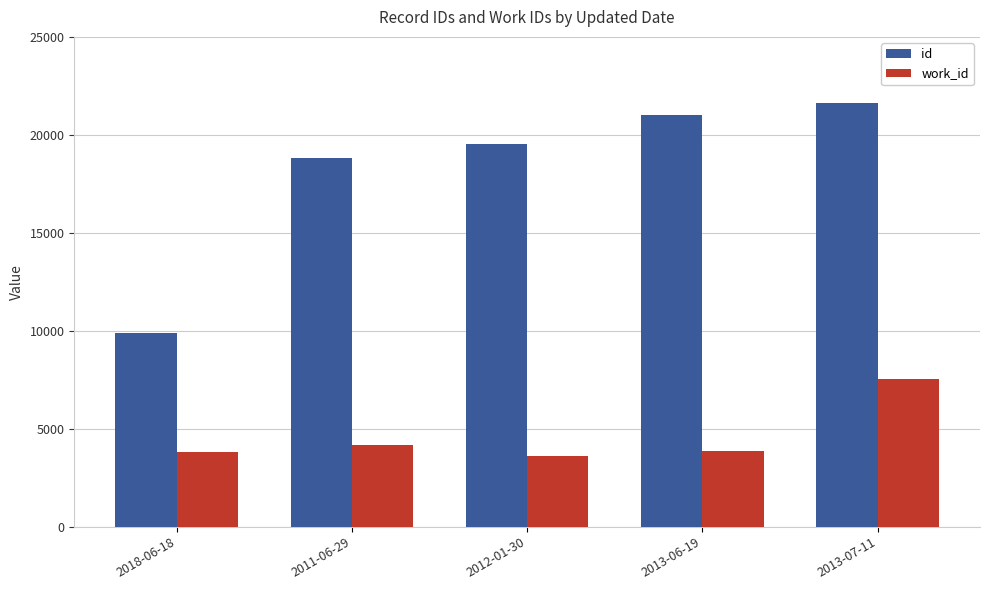

List the series in order of their peak value, lowest first.

work_id, id